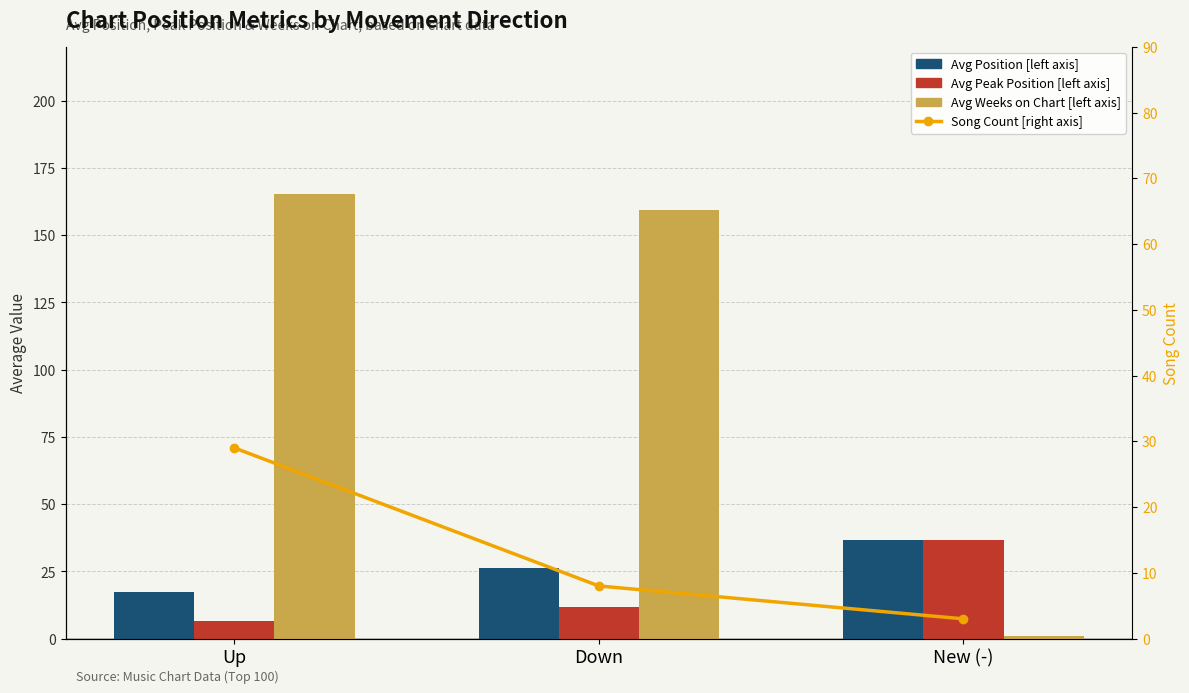

How many distinct data groups are displayed?

4